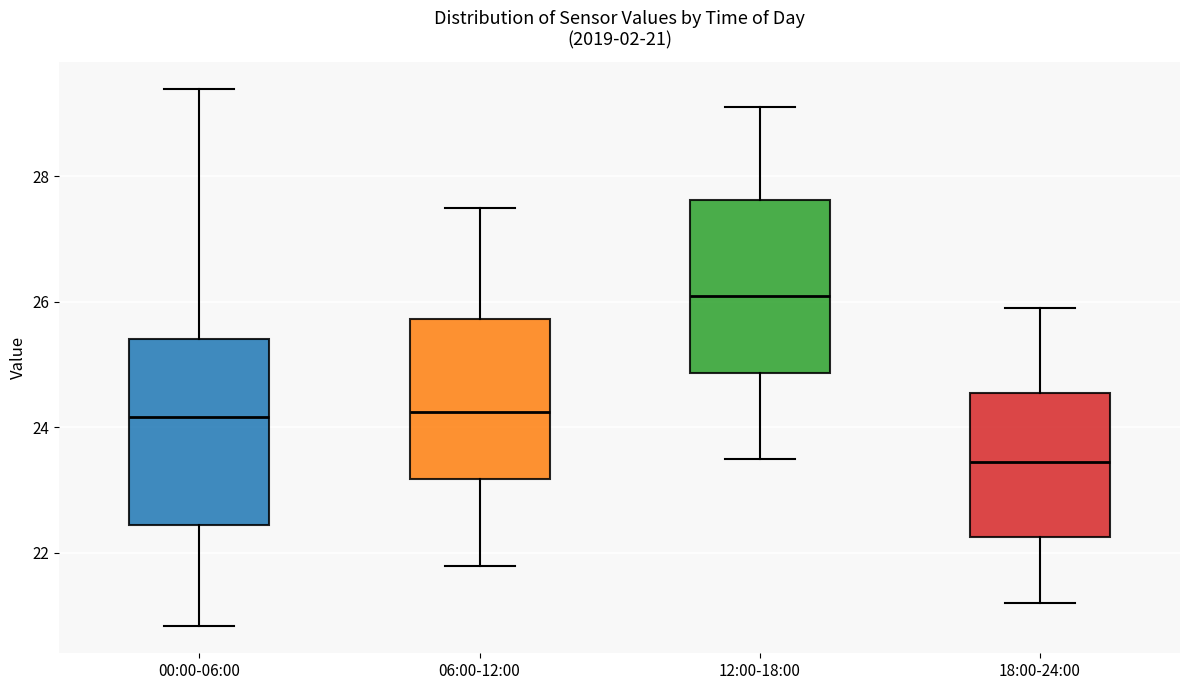

Comparing the boxes themselves (not the whiskers), which one is the tallest?

00:00-06:00